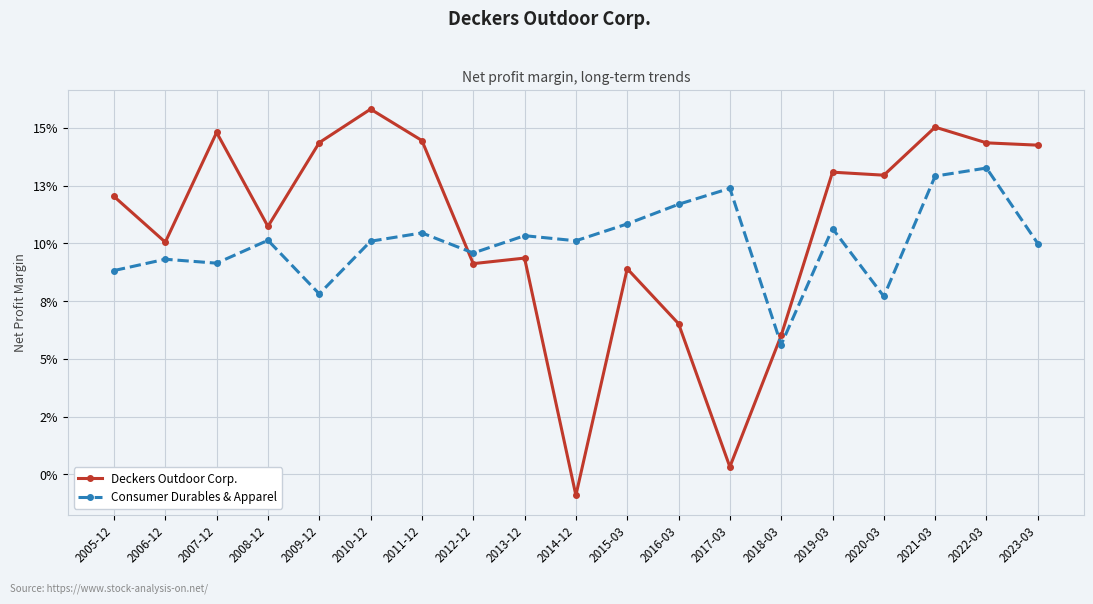

Is this an area chart (filled region under the line)?

No